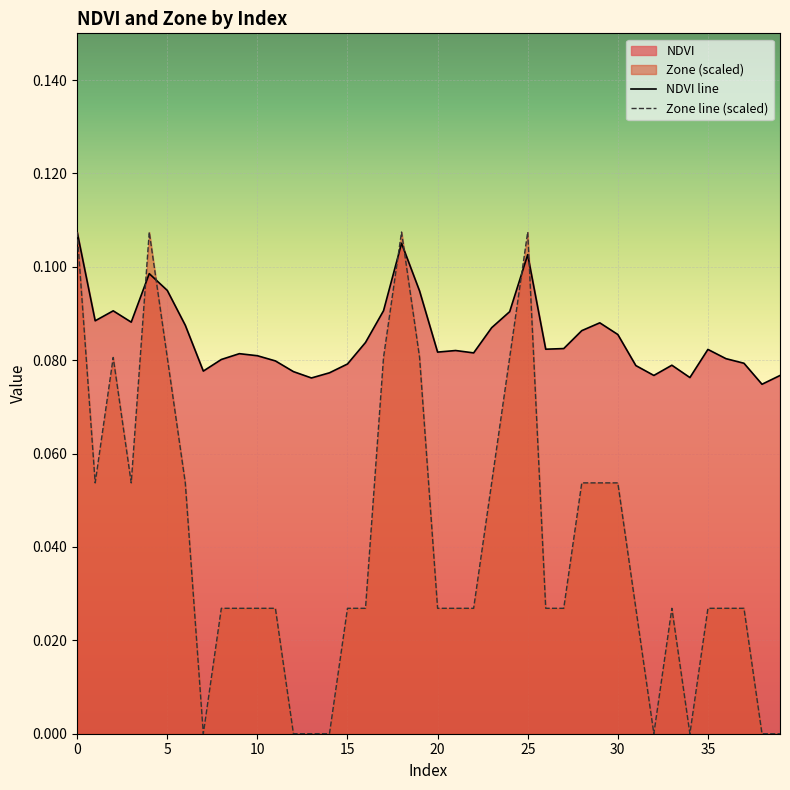

After their last crossing, which series has the higher values: NDVI line or Zone line (scaled)?

NDVI line